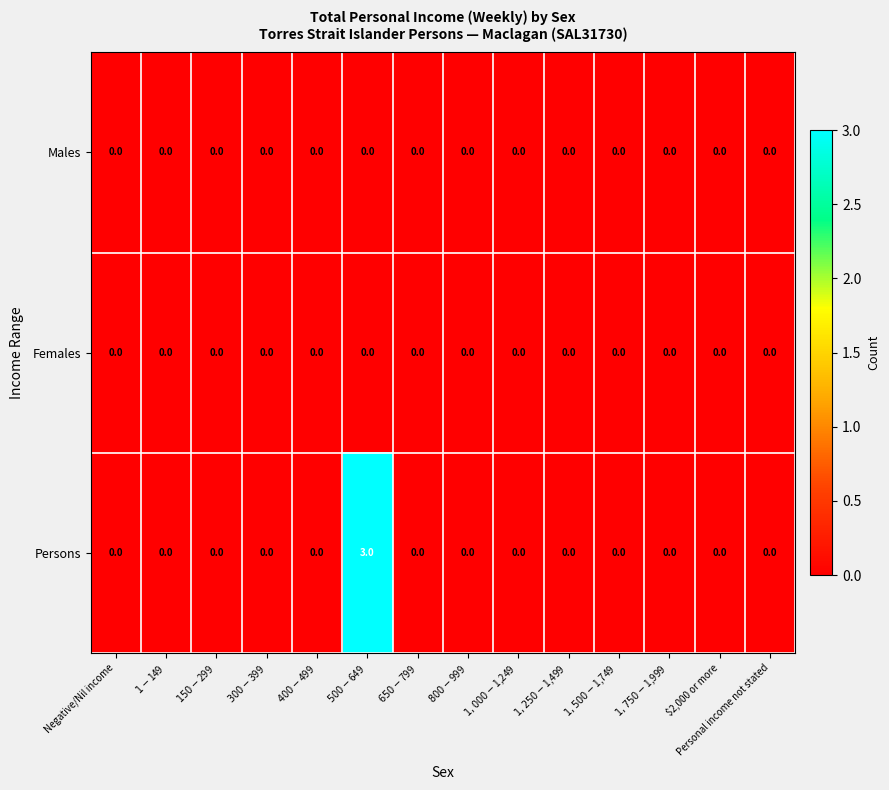

What is the sum of all Persons values?

3